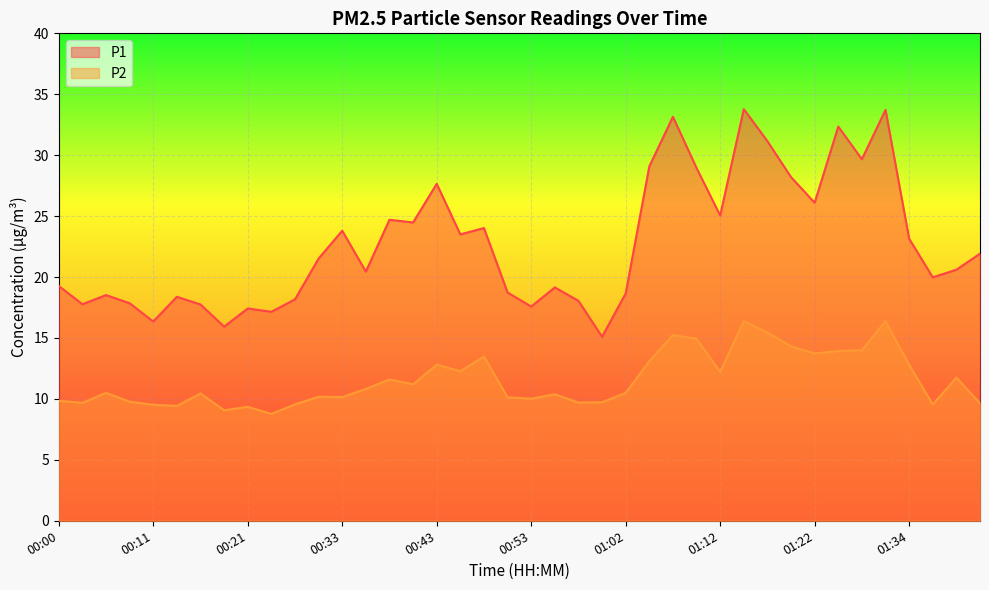

How many data points in P1 are above 21?

20